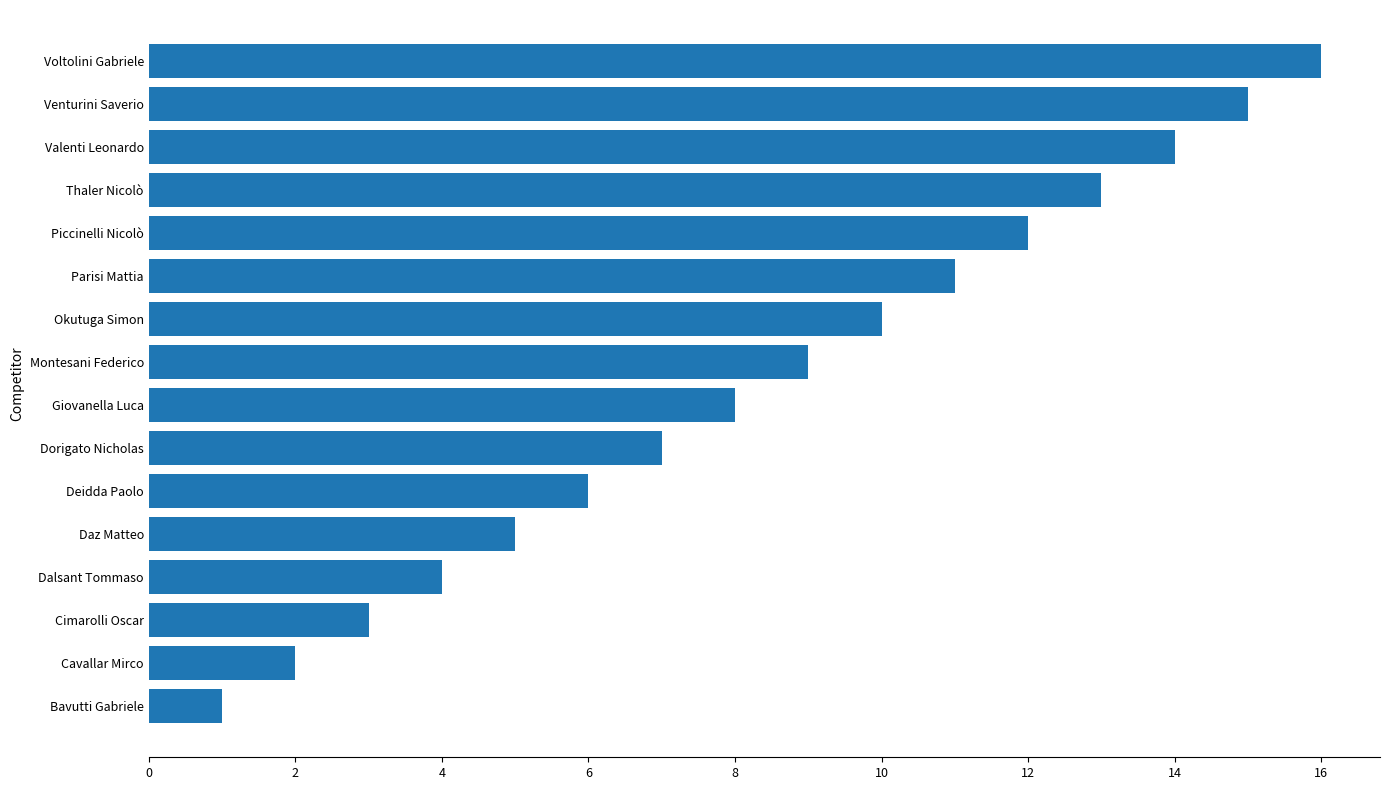

Between Montesani Federico and Thaler Nicolò, which is larger?

Thaler Nicolò